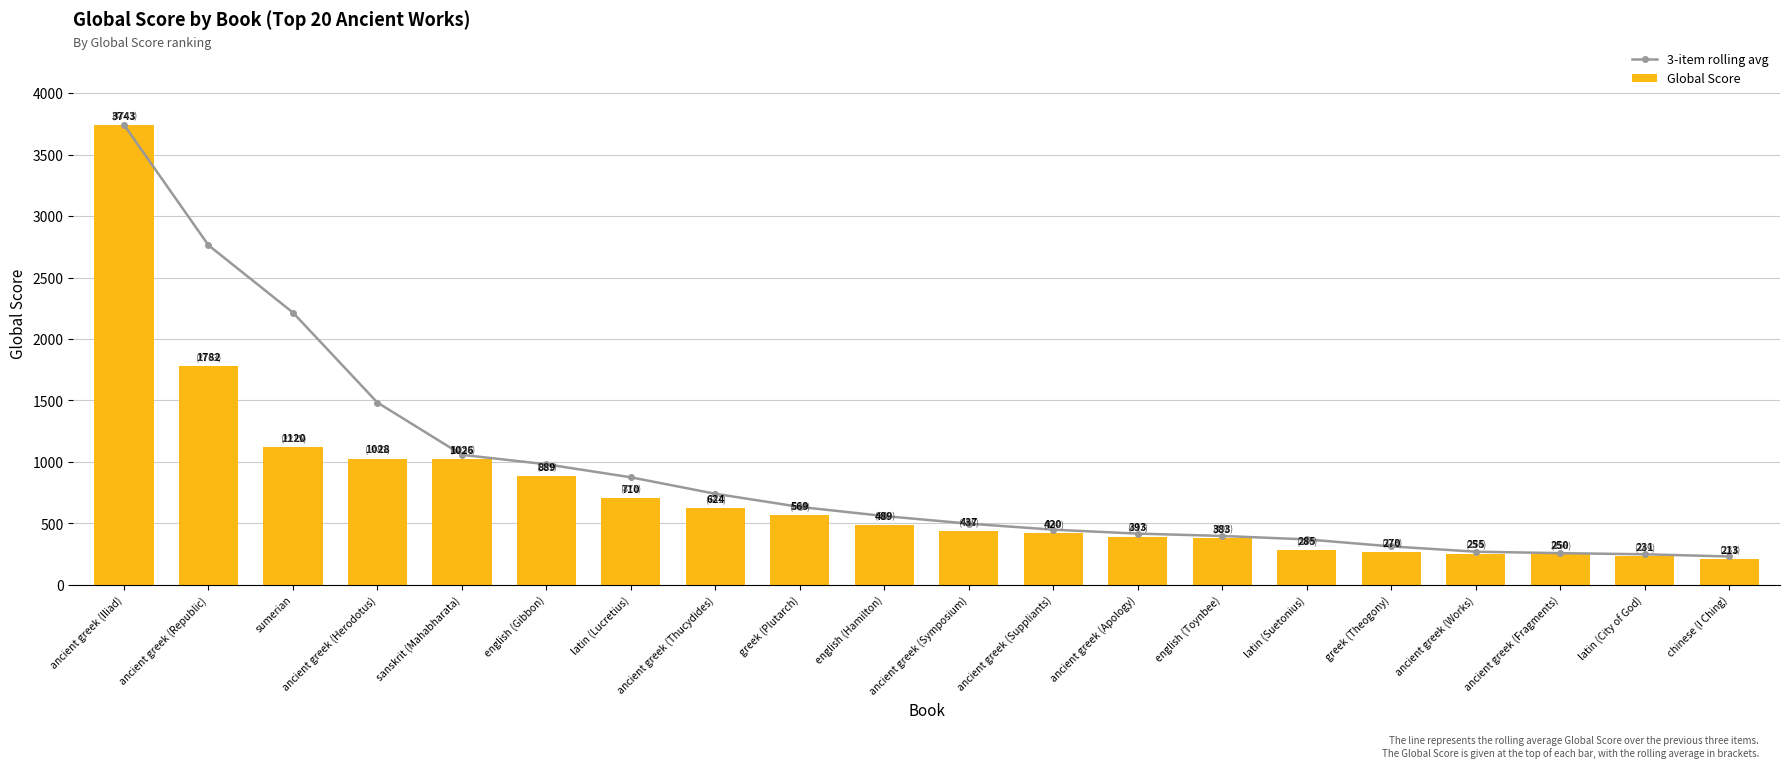

What is the smallest value displayed?

213